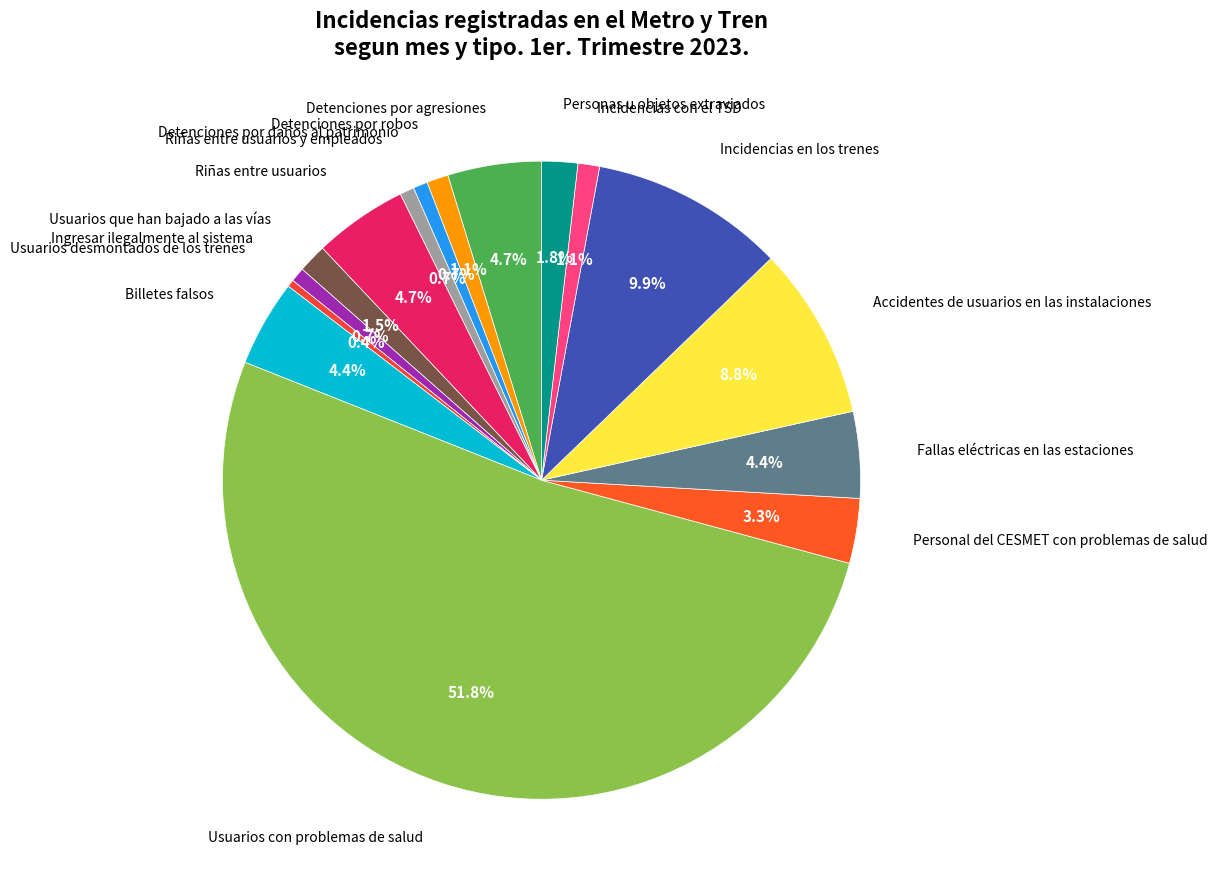

Between Incidencias con el TSD and Personas u objetos extraviados, which is larger?

Personas u objetos extraviados